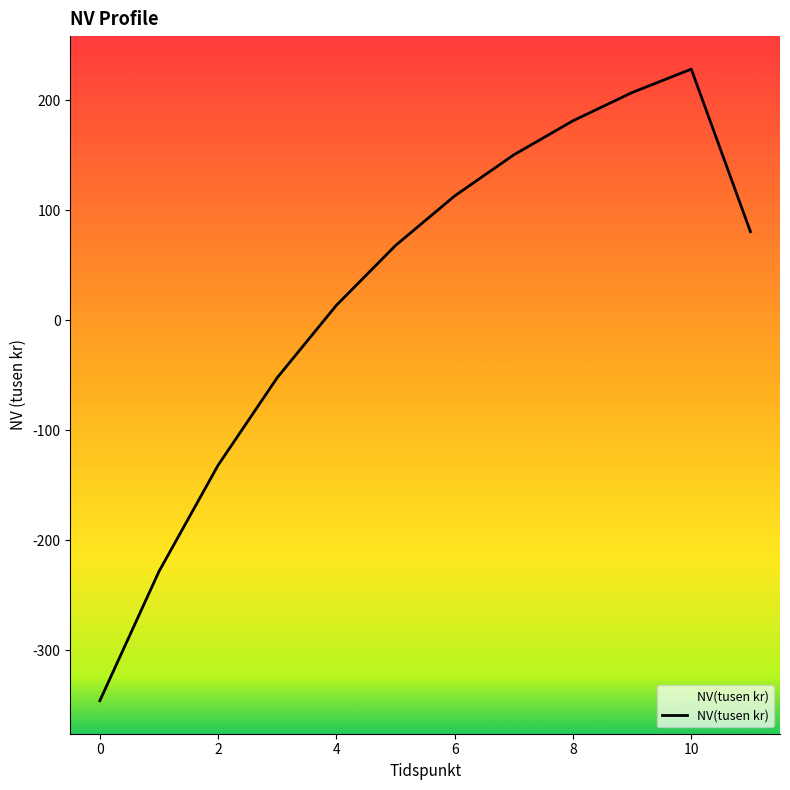

True or false: there are more than 0 points higher than both neighbors.

True